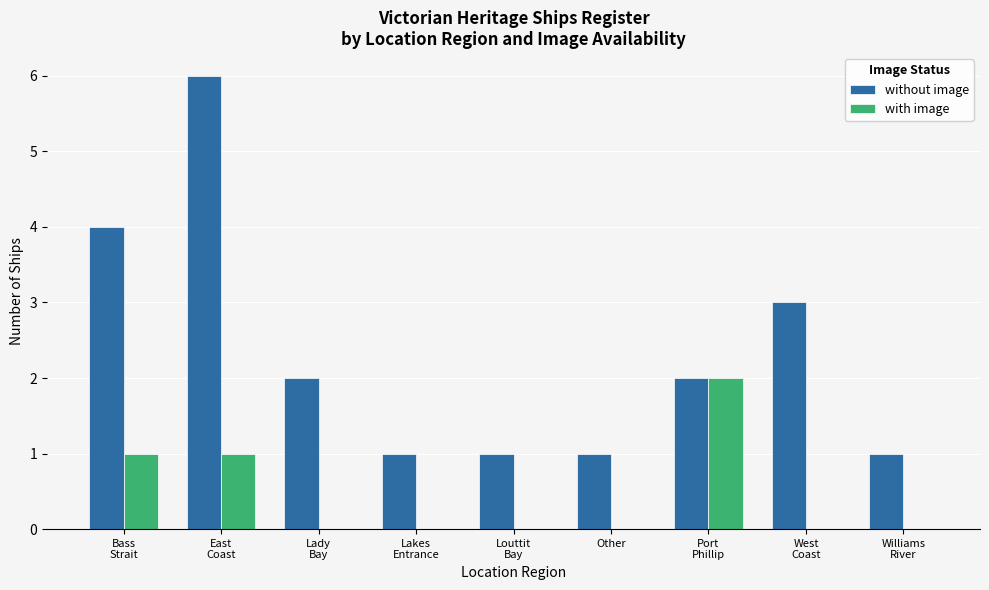

Which series has the widest spread of values?

without image